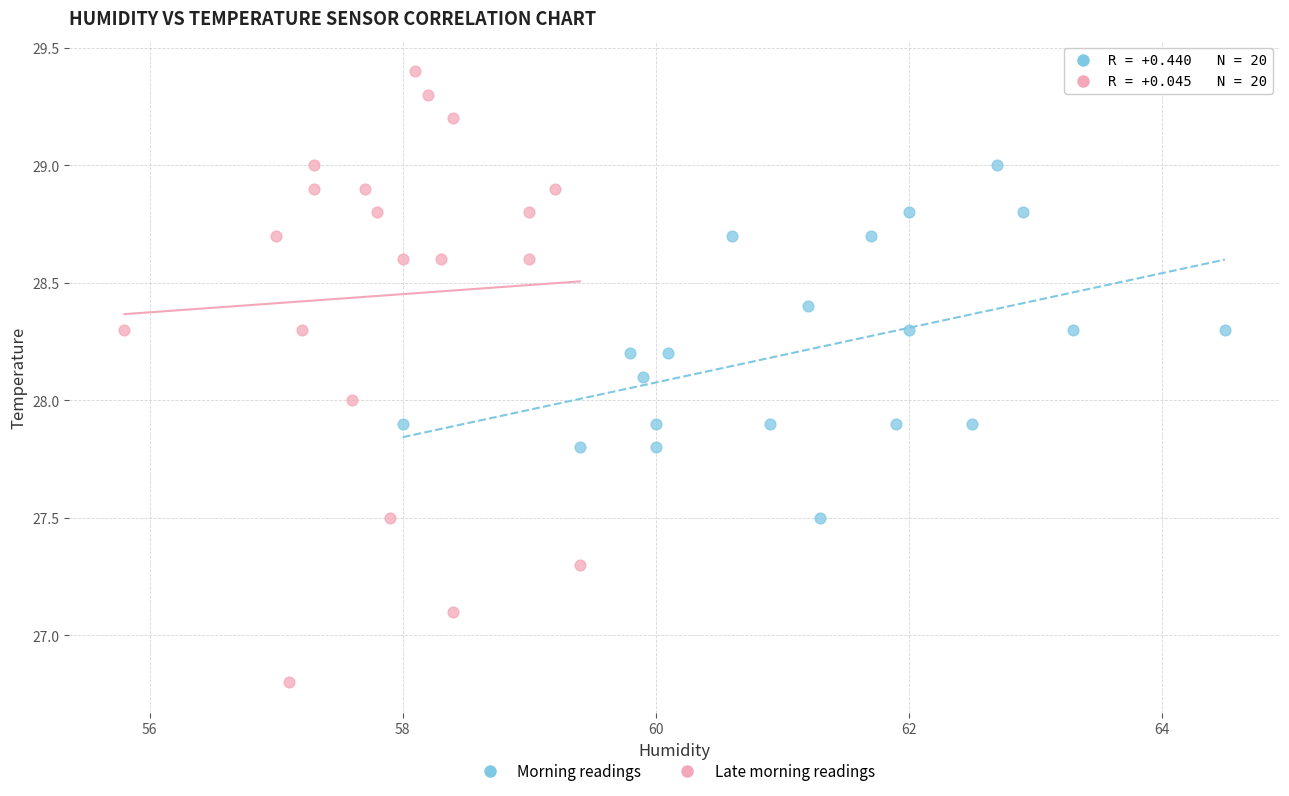

Which series reaches the minimum Y coordinate?

Late morning readings